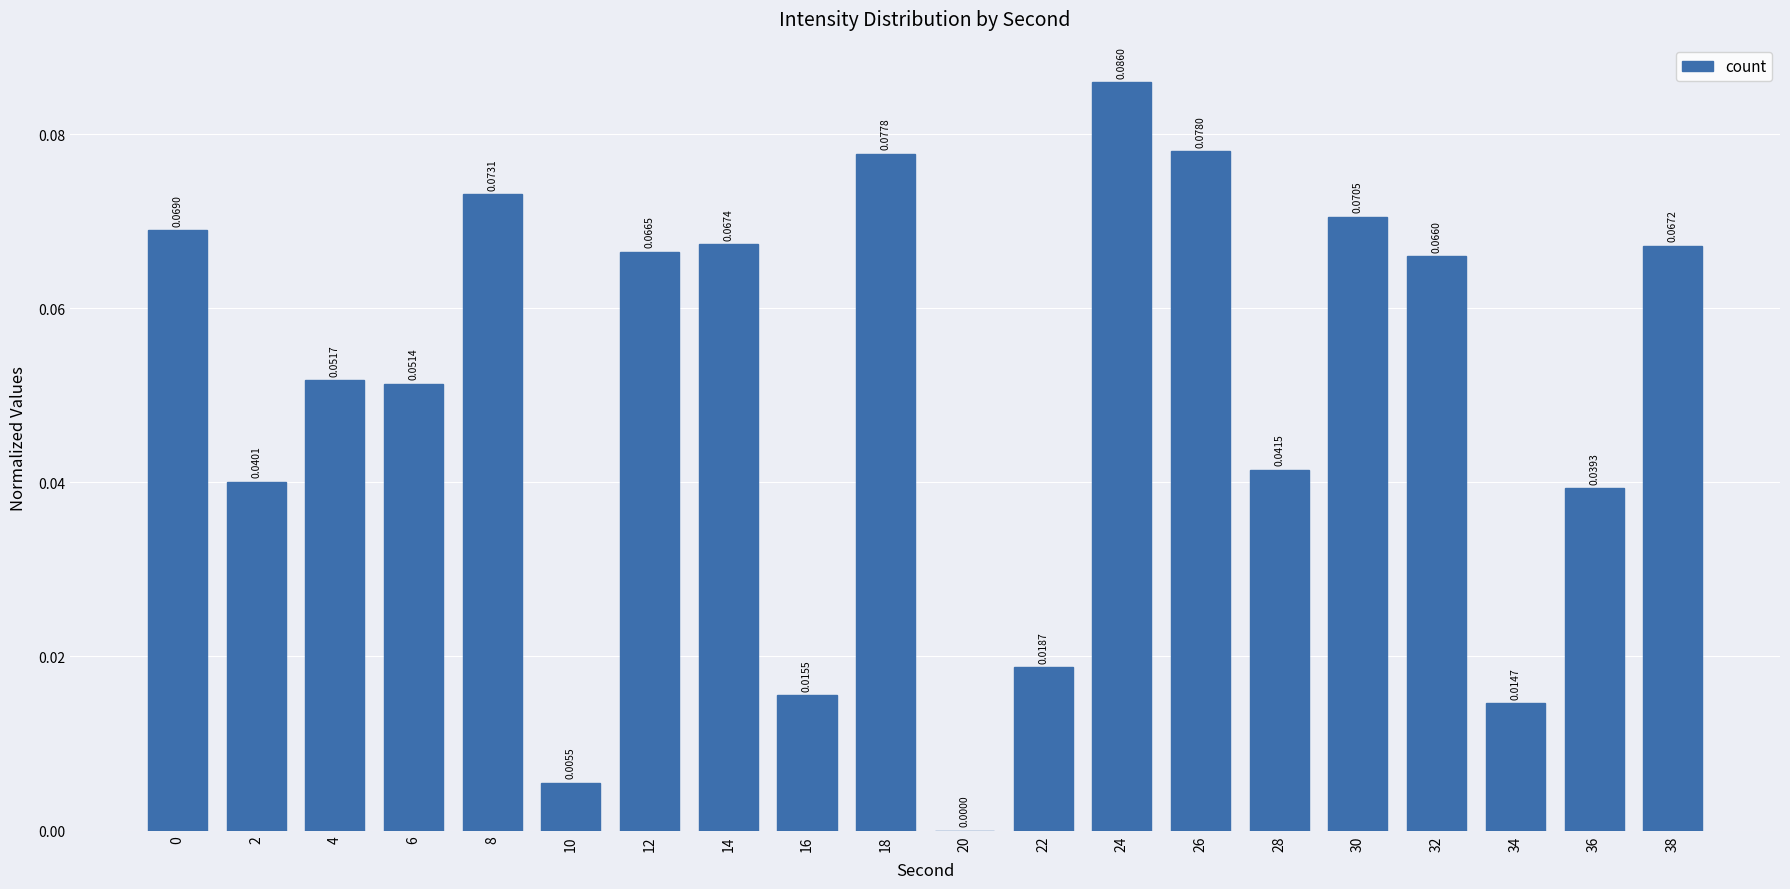

Which has a higher value, 26 or 2?

26